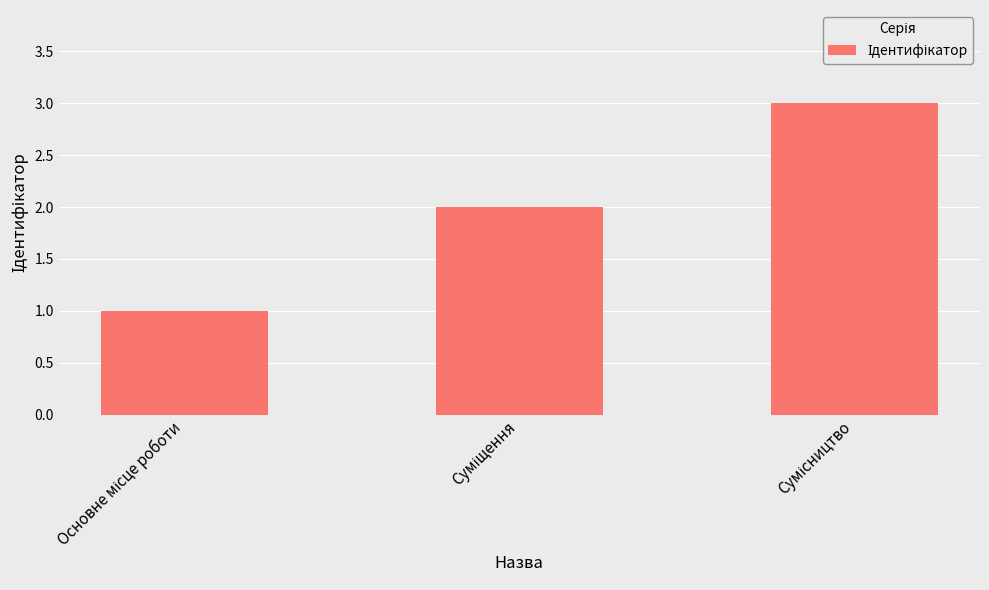

What is the sum of all values?

6